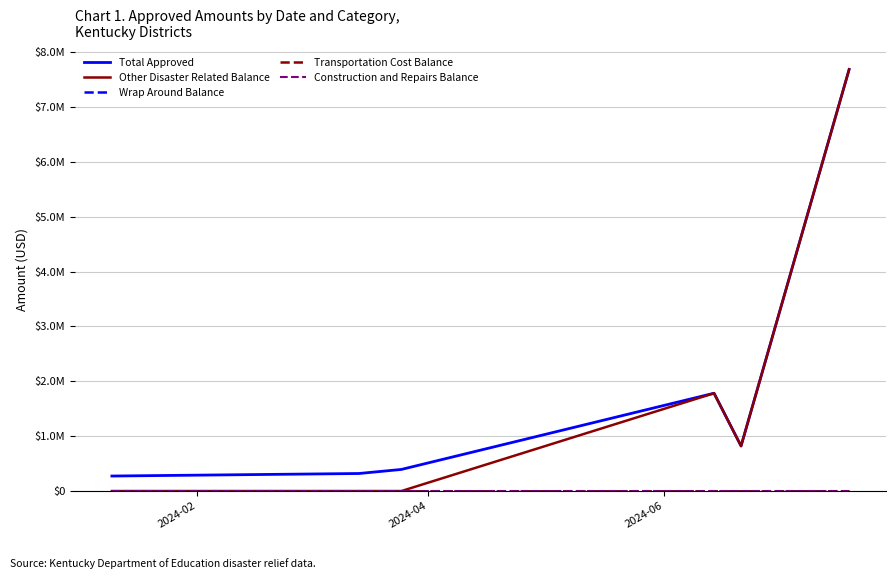

Does the chart display data point markers on the line(s)?

No